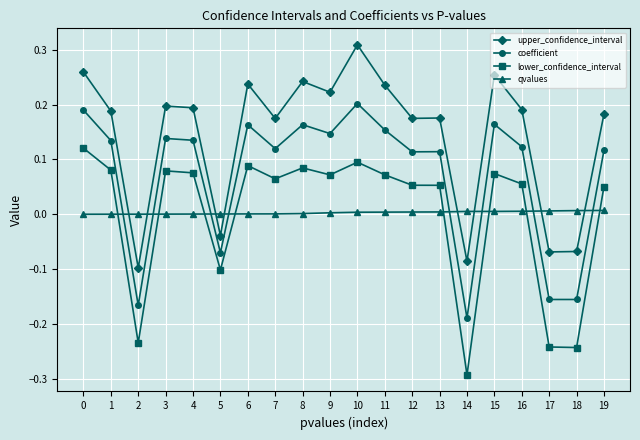

Is it true that coefficient equals 0.2 at 15?

True